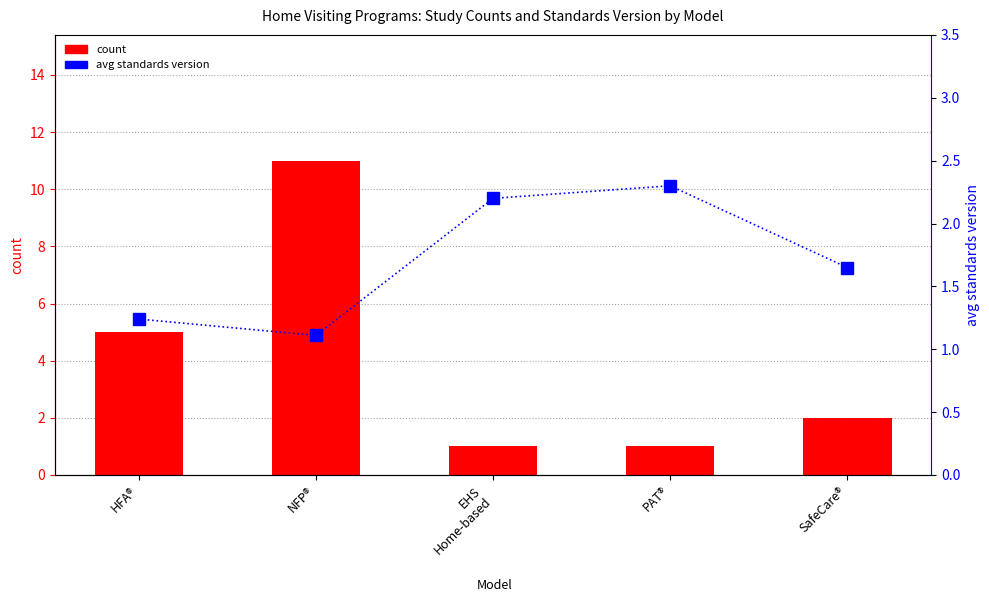

Reading left to right, list all the values displayed in this chart.

count: HFA®=5.0	NFP®=11.0	EHS
Home-based=1.0	PAT®=1.0	SafeCare®=2.0
avg standards version: HFA®=1.2	NFP®=1.1	EHS
Home-based=2.2	PAT®=2.3	SafeCare®=1.6